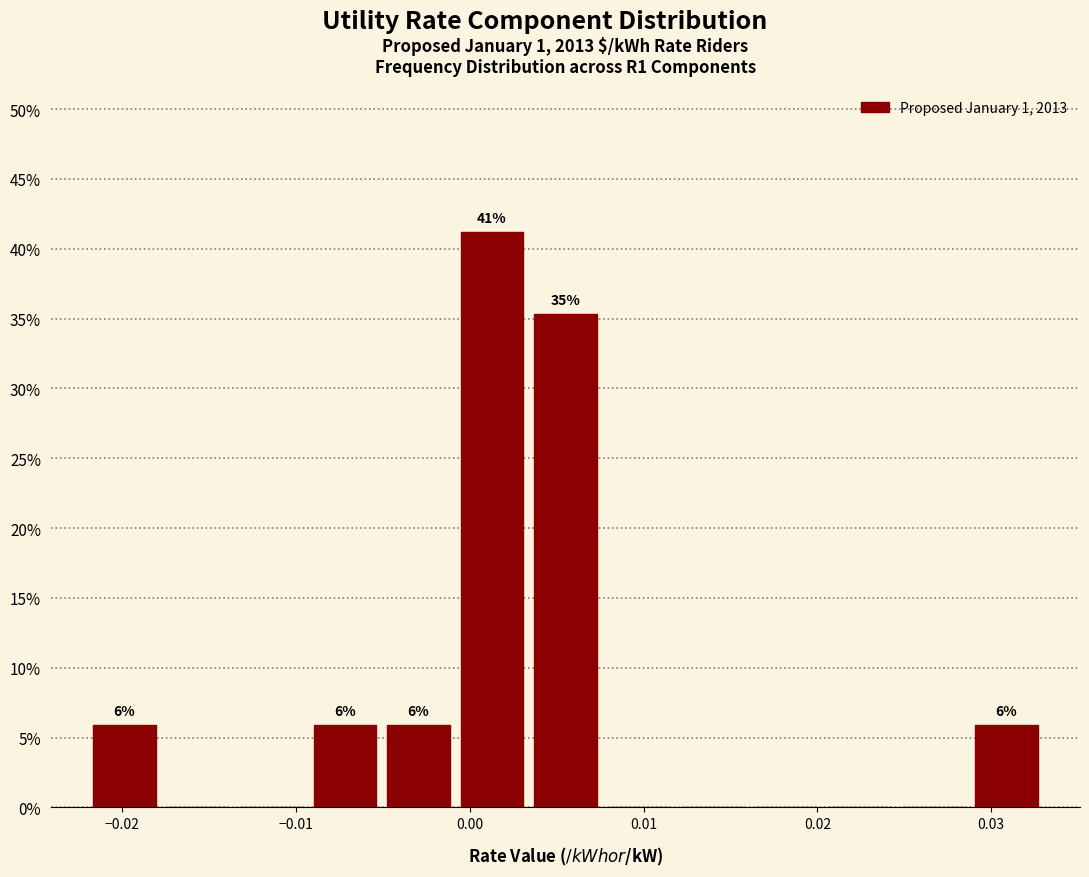

Which range on the x-axis has the tallest bar?

-0.001 to 0.003